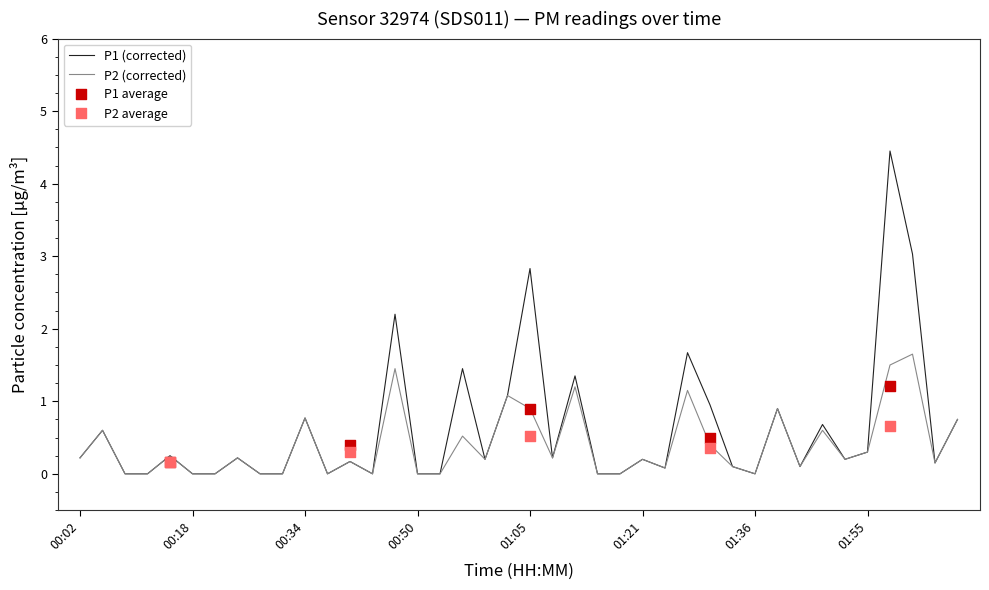

Is the value of P1 at 01:30 greater than the value of P2 at 00:12?

Yes